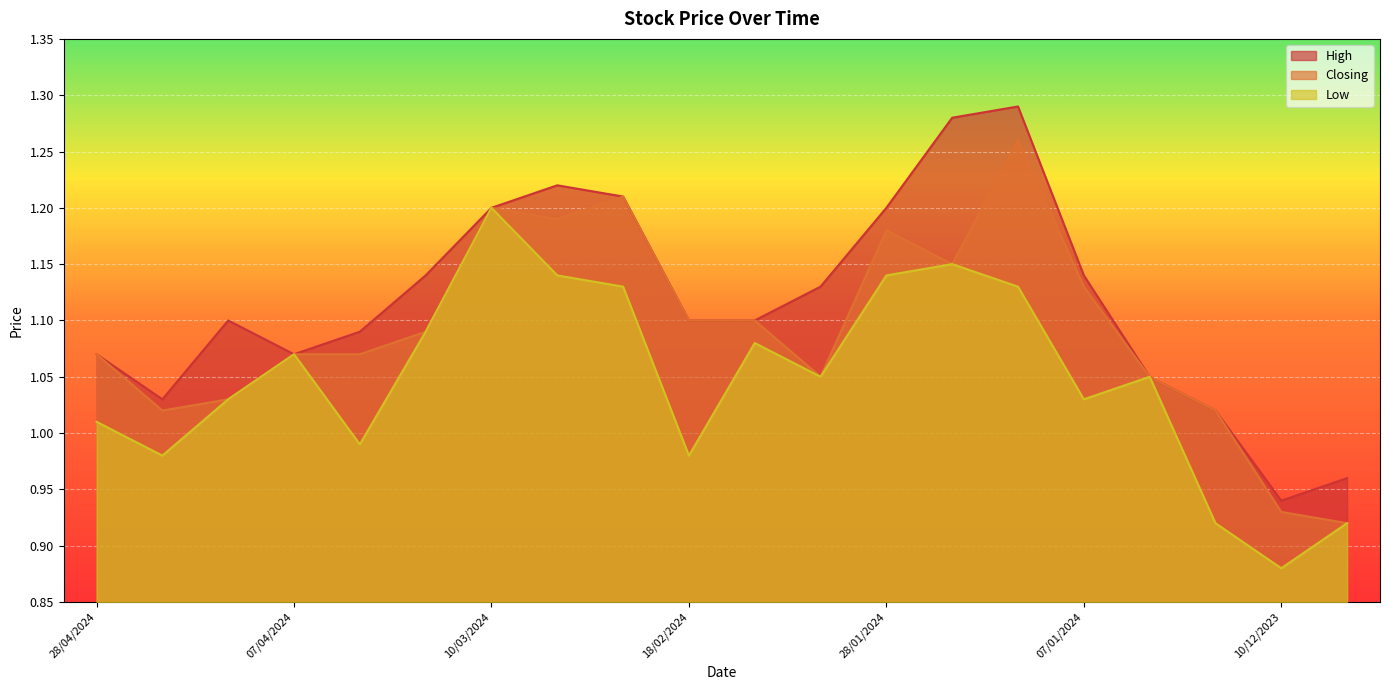

How many interior local peaks does the High series have?

3